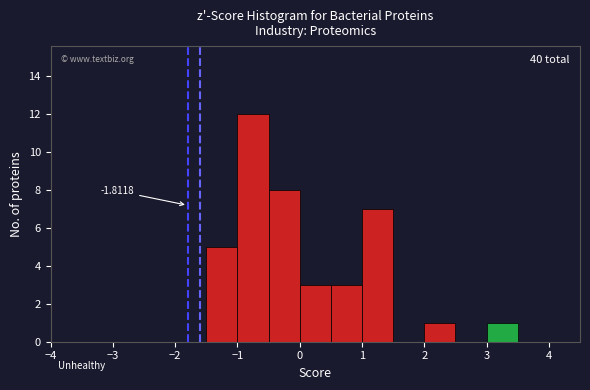

Over which range of the x-axis is the bar tallest?

-1.0 to -0.5